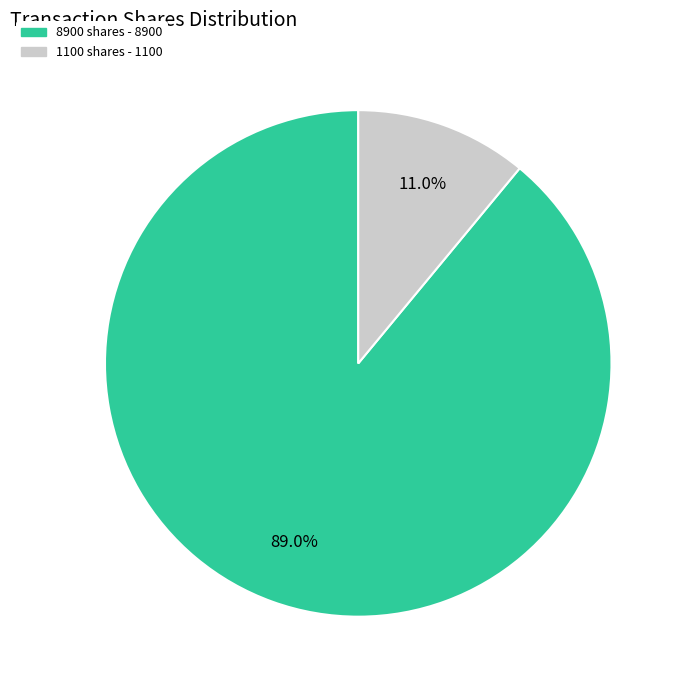

How much of the chart is everything except 1100?

89.0%